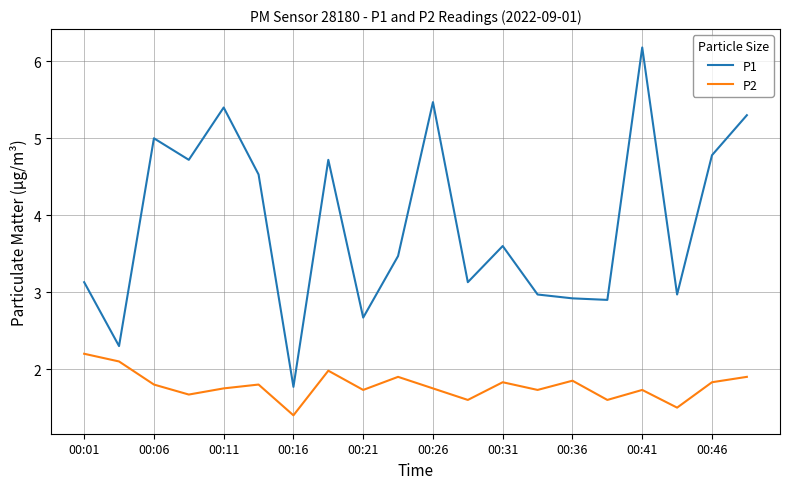

True or false: P2 and P1 cross at least once.

False